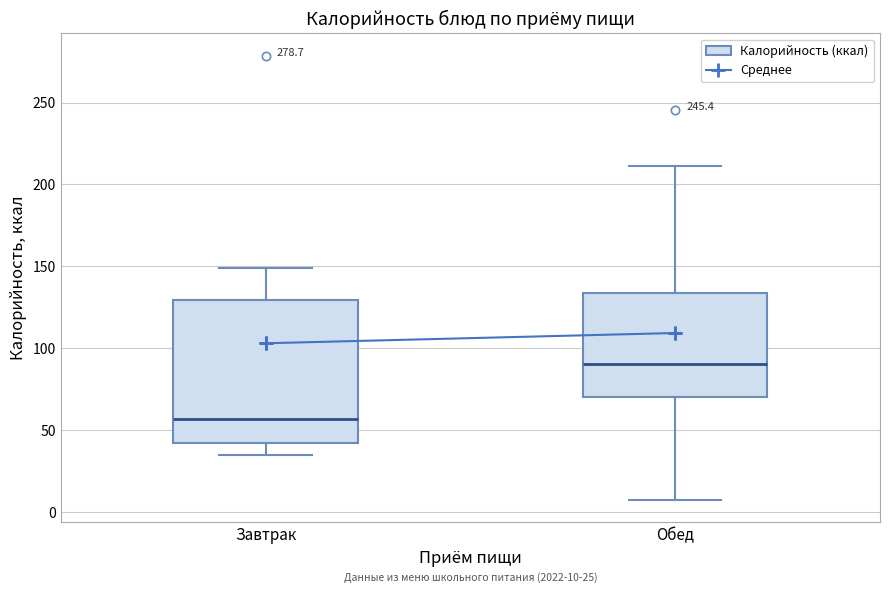

Which box is the tallest, from its lower edge to its upper edge?

Завтрак